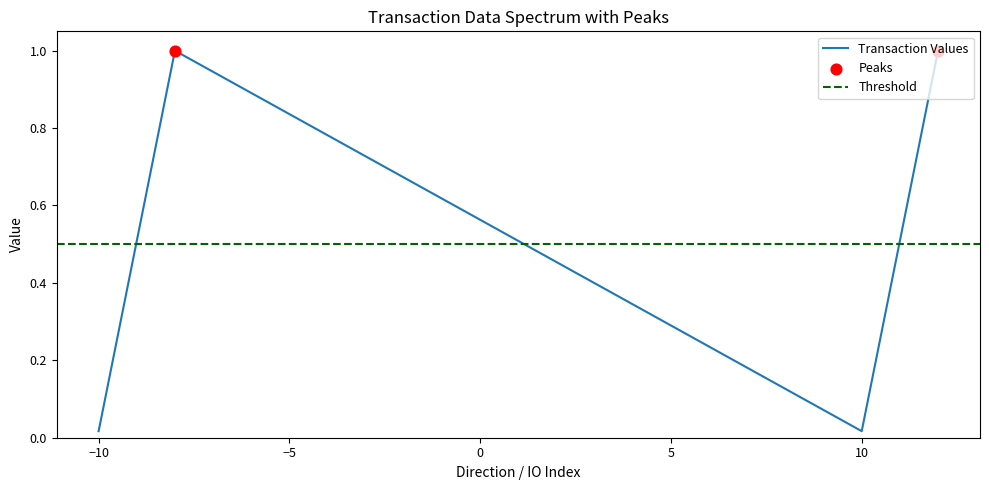

In Transaction Values, how many points are lower than both neighbors (excluding endpoints)?

1